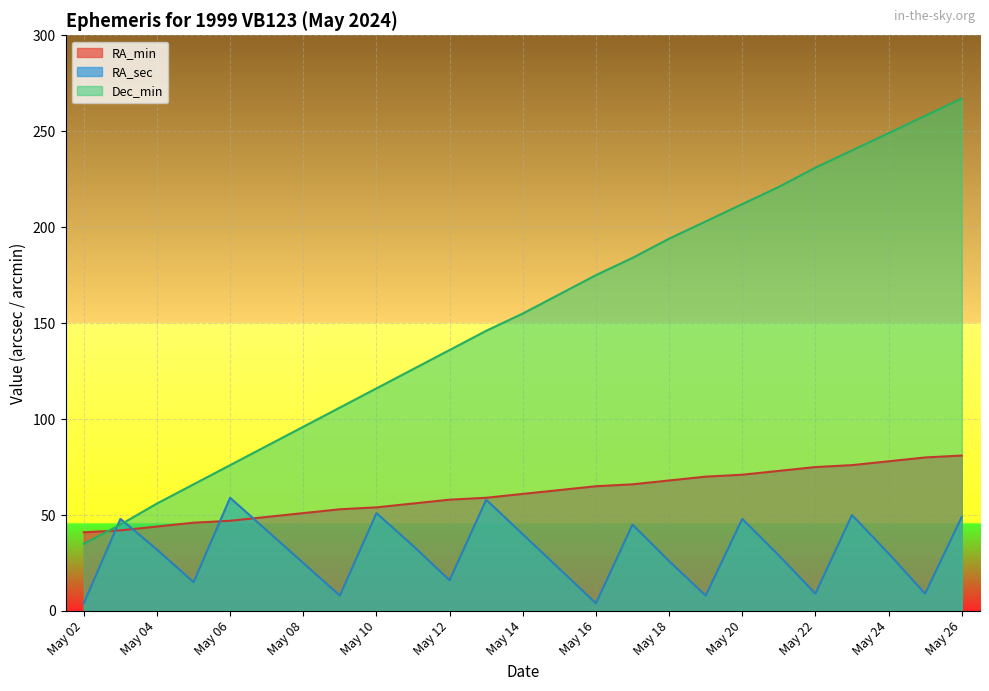

How many categories are shown in the chart?

25